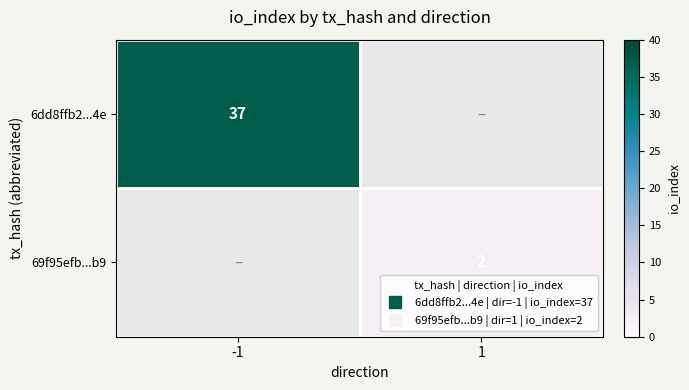

List the series in order of their peak value, lowest first.

6dd8ffb2...4e, 69f95efb...b9